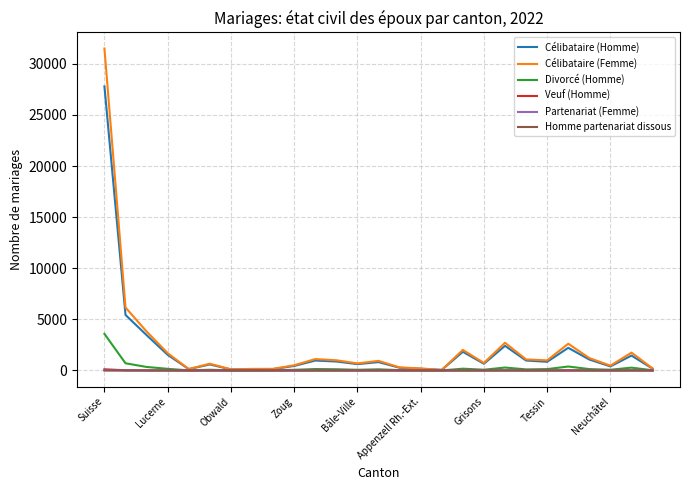

Which series has the widest spread of values?

Célibataire (Femme)